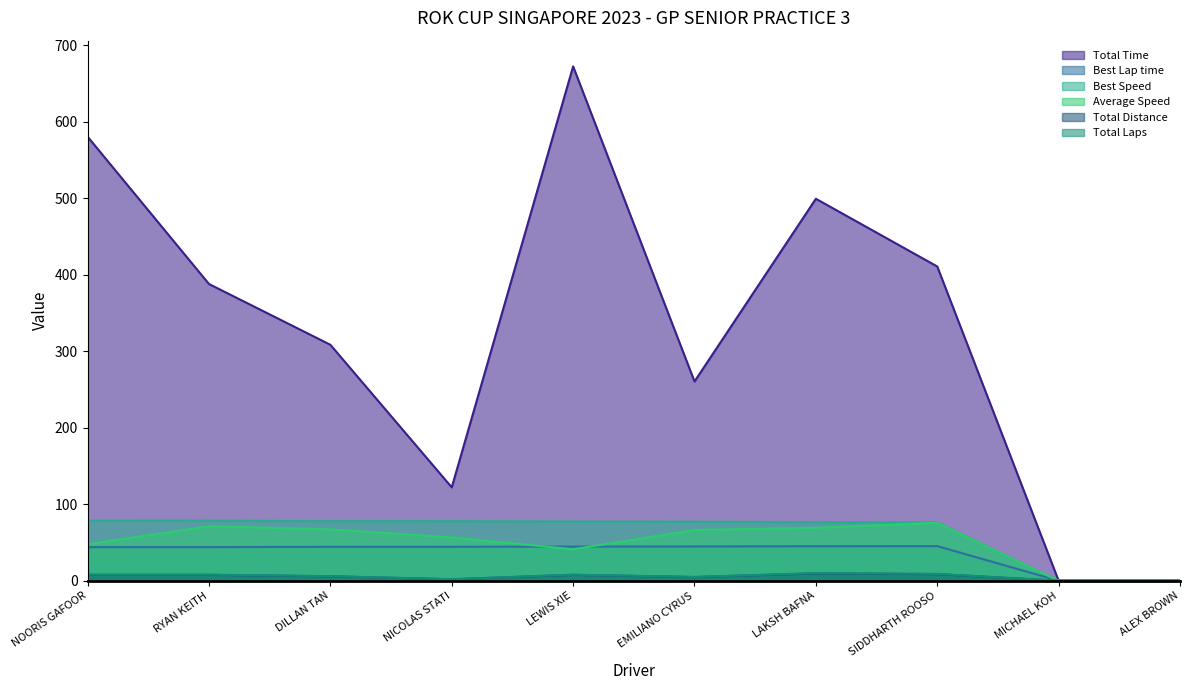

True or false: Best Speed and Best Lap time intersect in this chart.

False